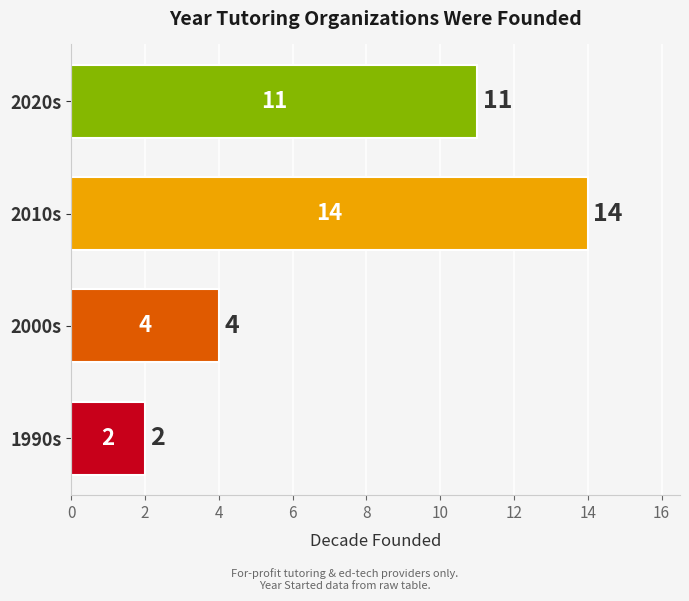

What is the difference between the maximum and second lowest values?

10